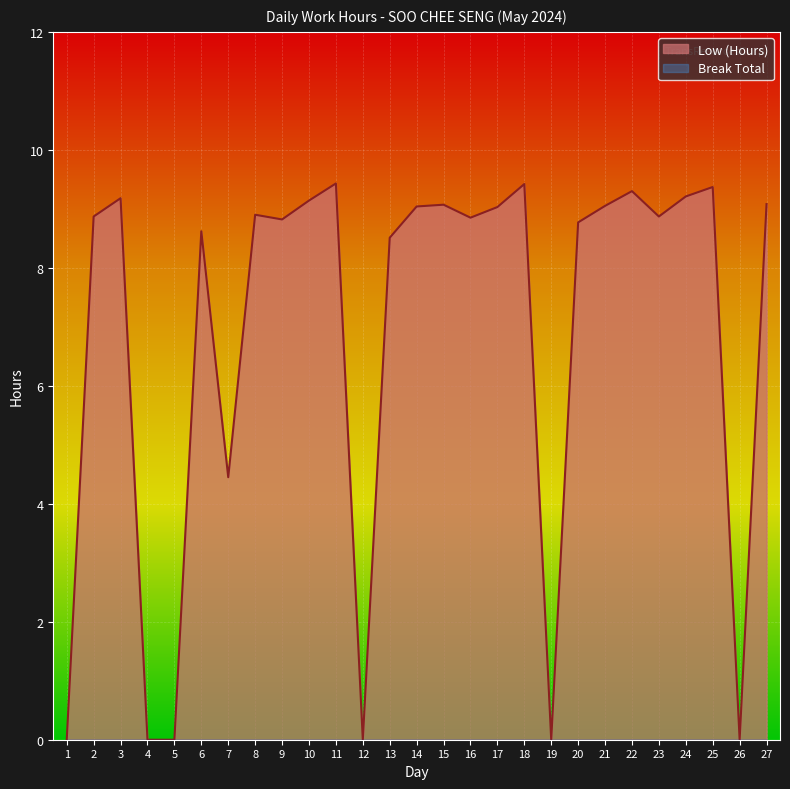

How many points are lower than both their immediate neighbors (excluding endpoints)?

7